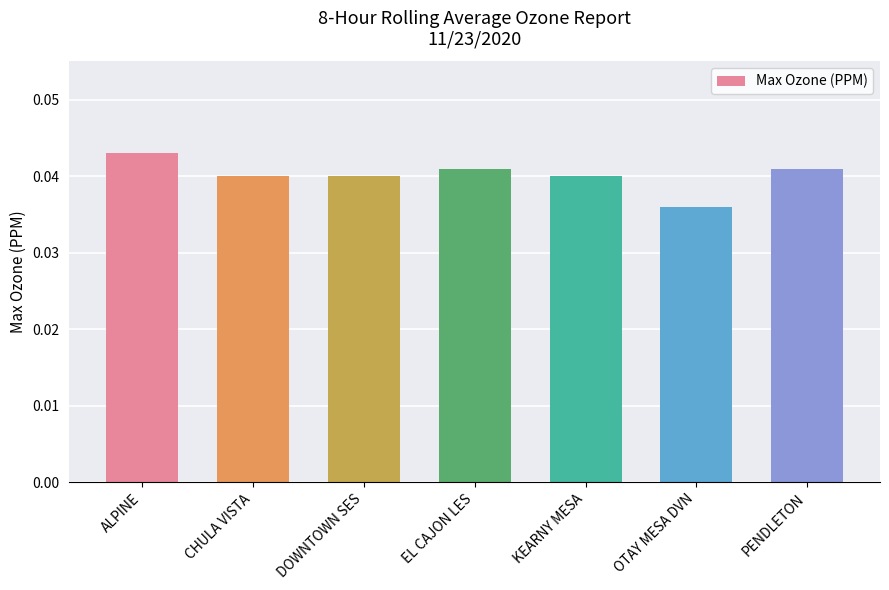

Are the bars grouped side by side (vs. stacked)?

No